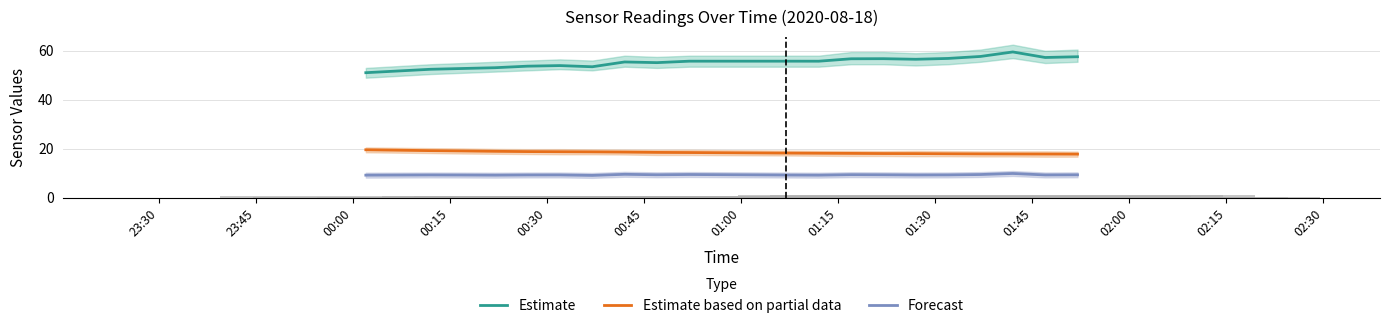

True or false: Estimate based on partial data and Estimate intersect in this chart.

False